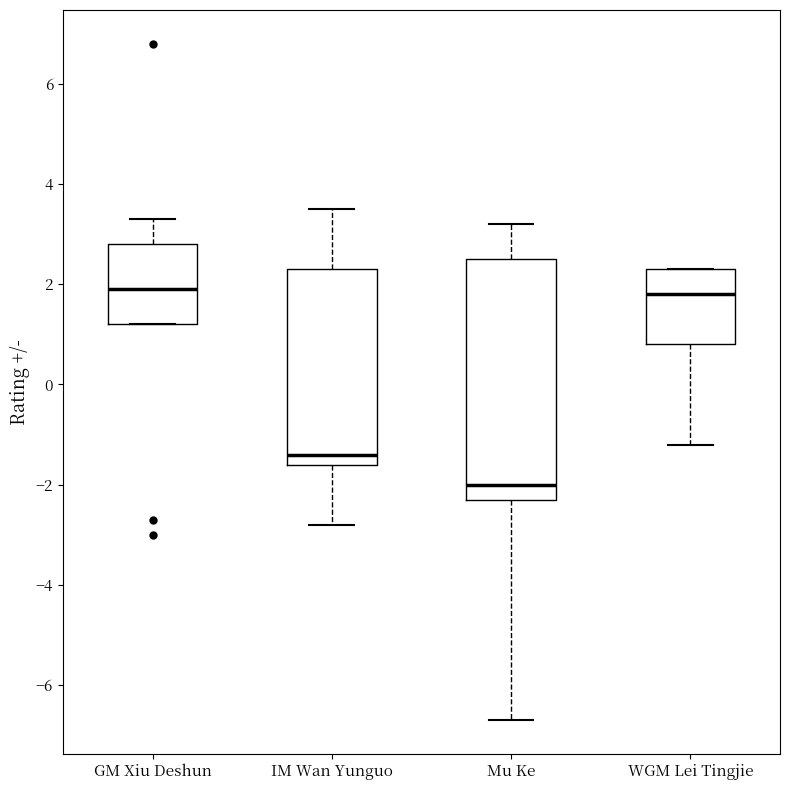

Comparing the boxes themselves (not the whiskers), which one is the tallest?

Mu Ke